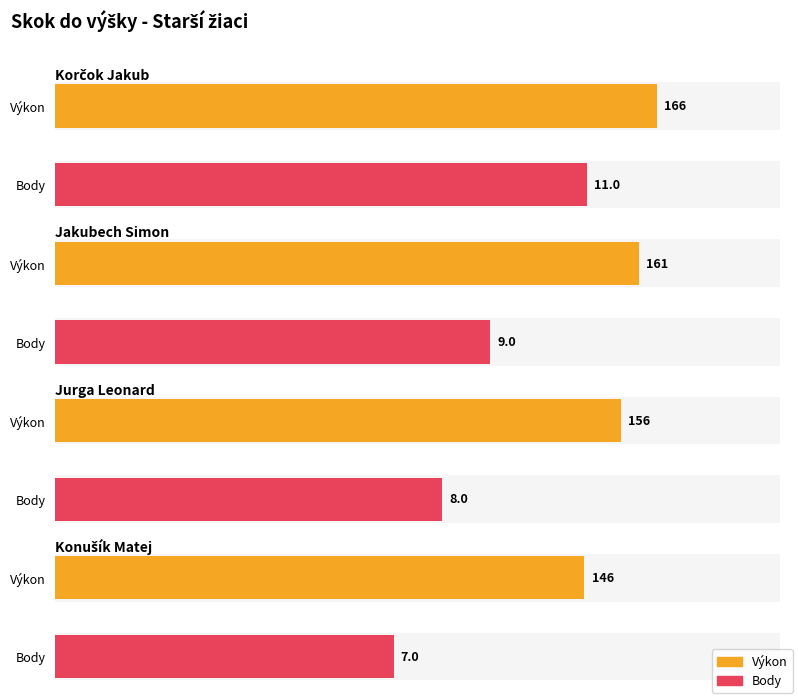

At which label is Výkon closest to 156?

AO Olympia Považská Bystrica (Jurga)